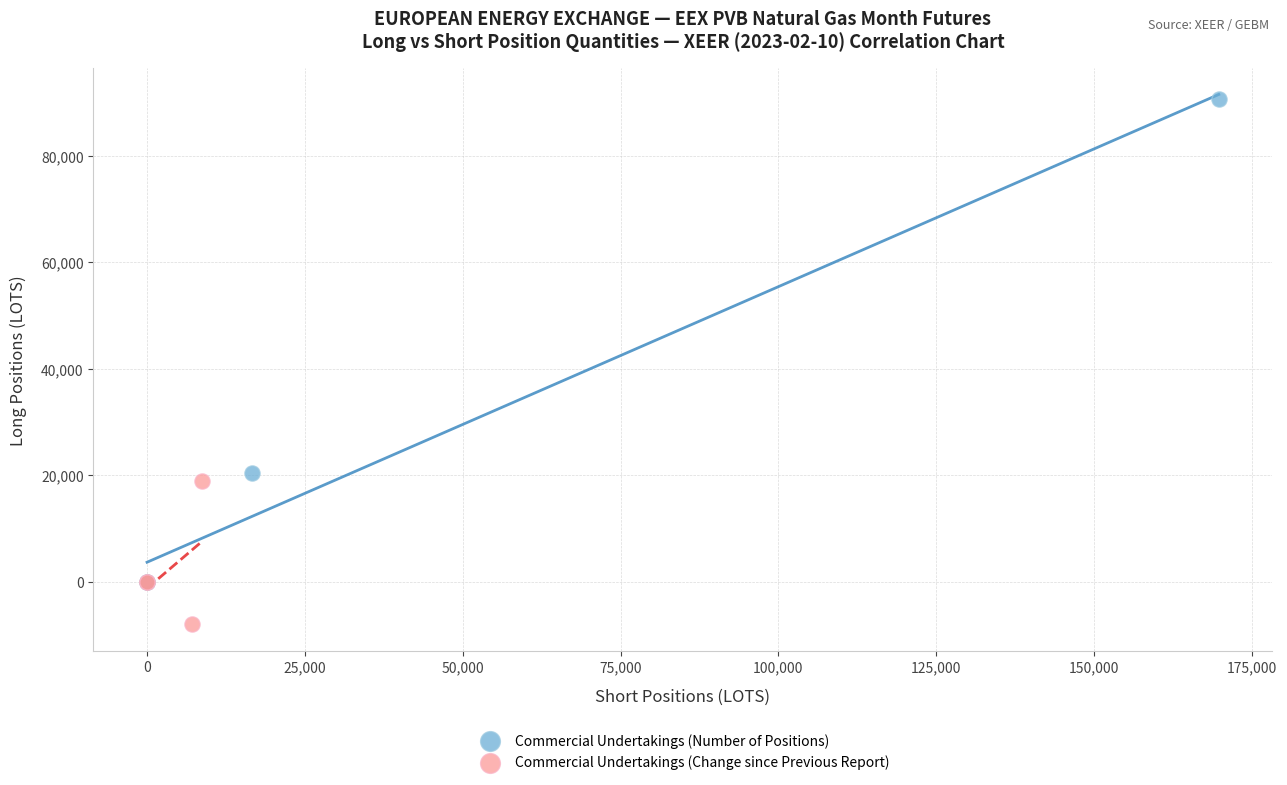

Which series reaches the maximum Y coordinate?

Commercial Undertakings (Number of Positions)